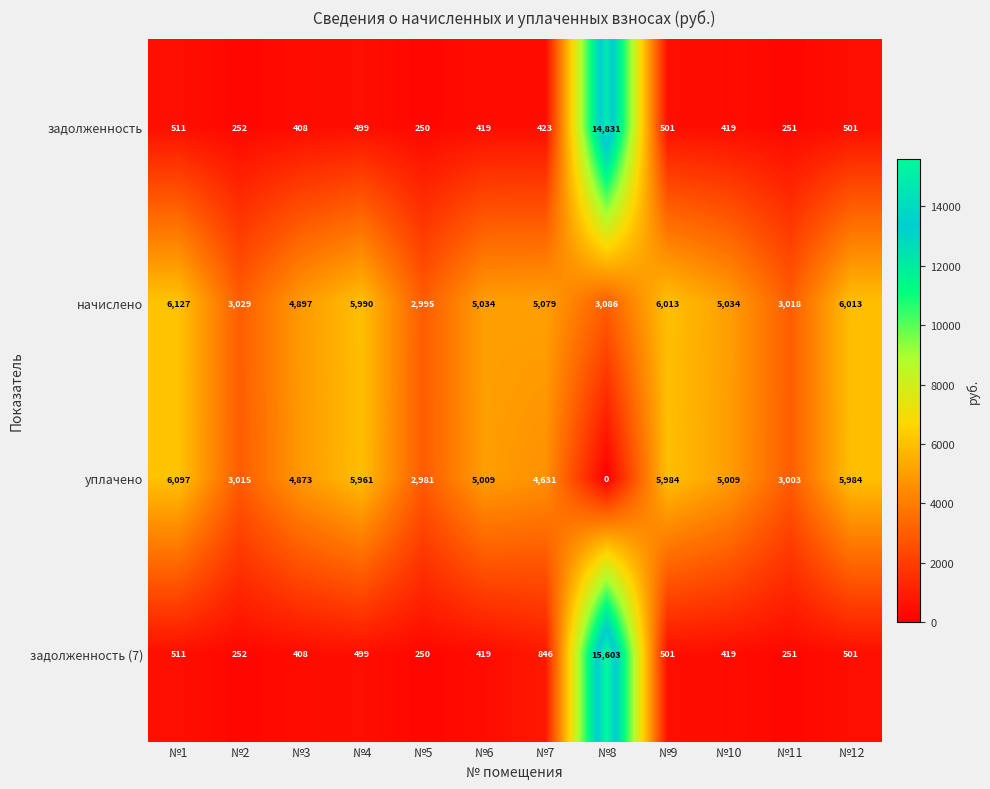

Is it true that начислено equals 1203 at №9?

False